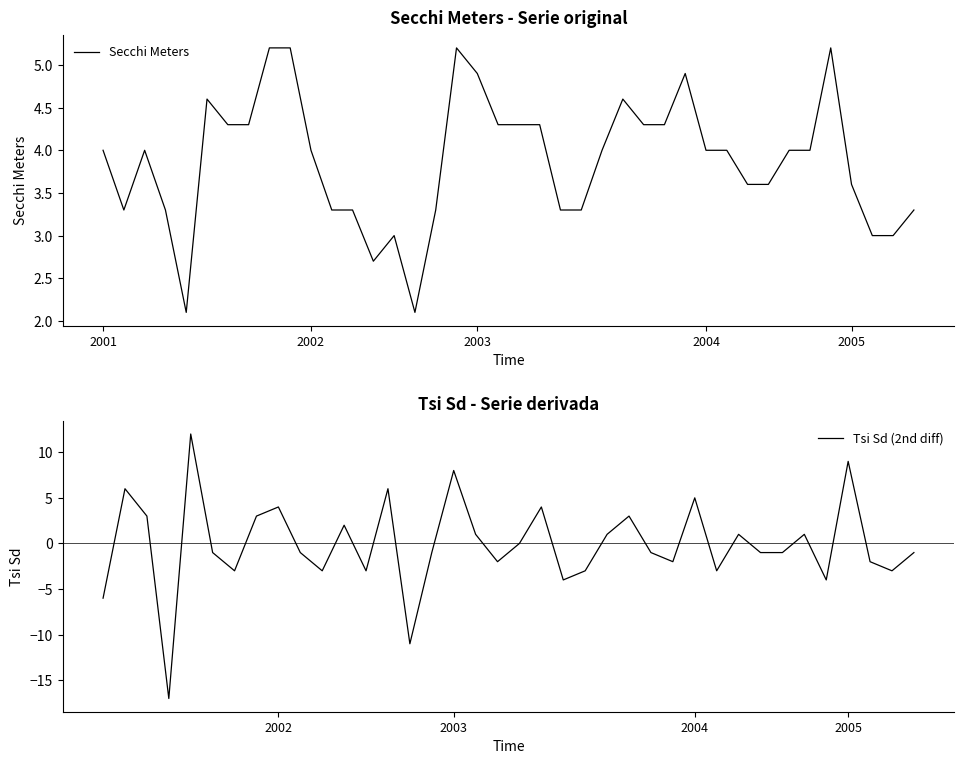

The value at 2002-08-02 is 3.0. True or false?

True